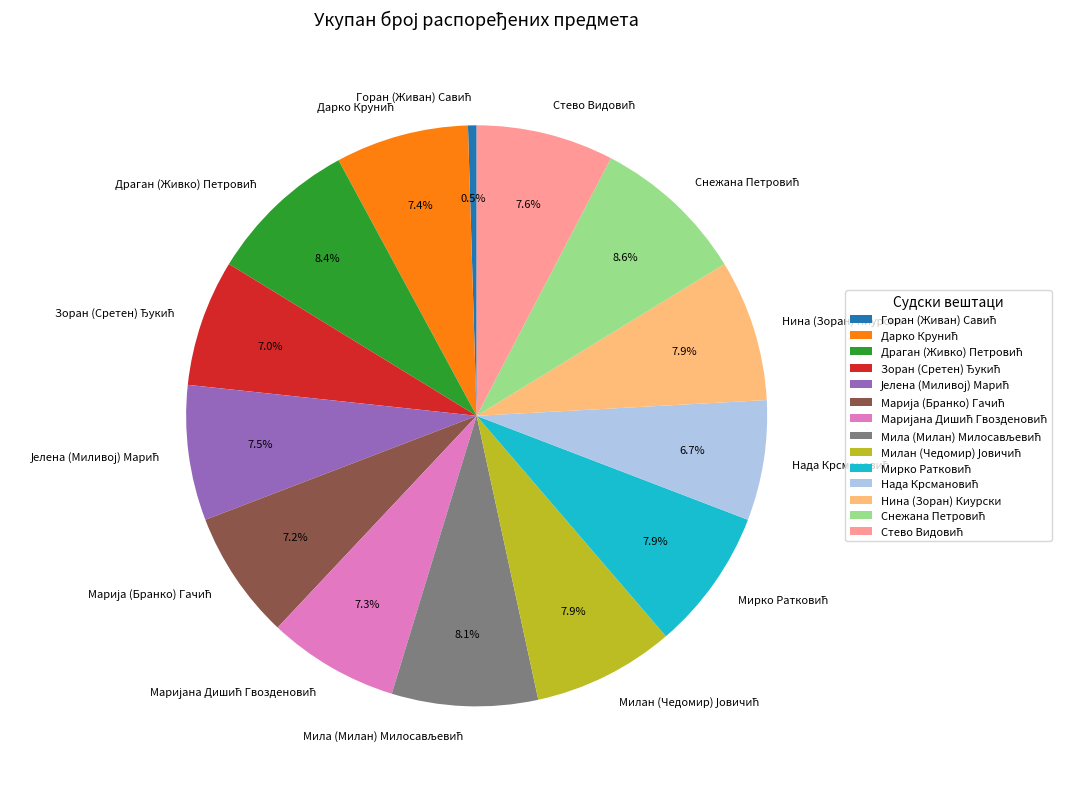

Is there any slice that represents more than half of the pie?

No